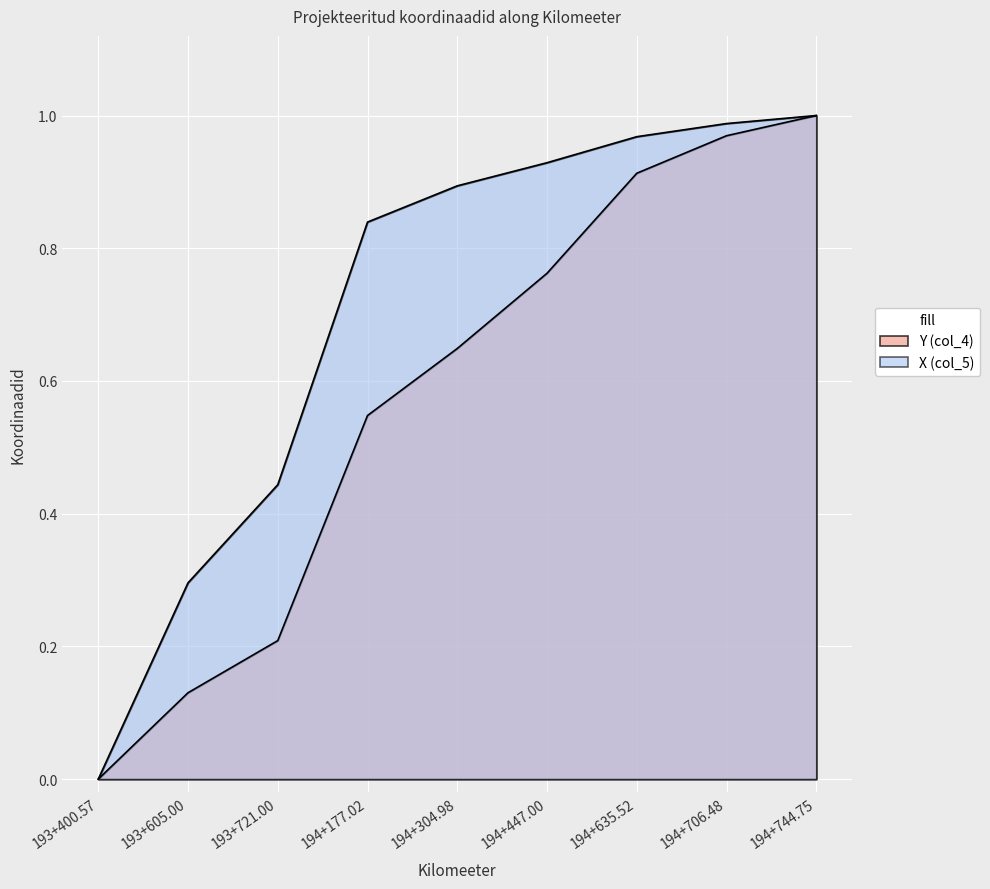

What is the total value across all series at 194+177.02?

1.4